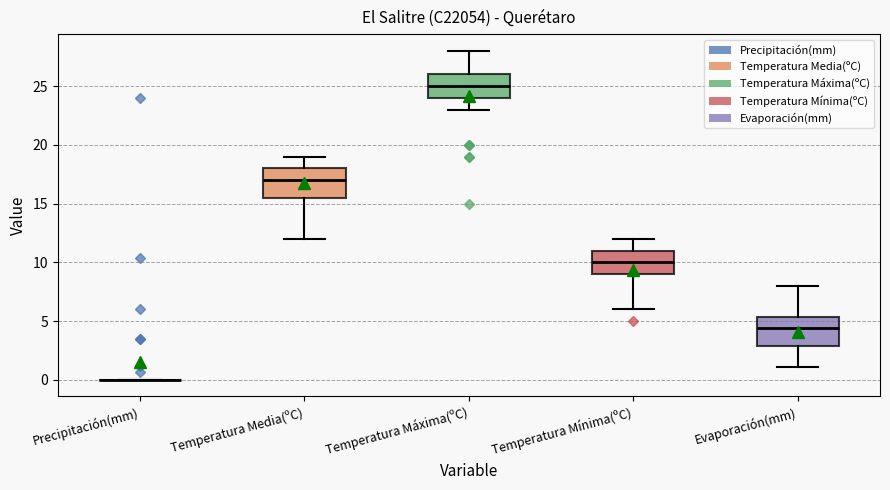

Reading left to right, read every box against the y-axis: the position of its median line, the range the box covers, and the ends of its whiskers. The values are not printed on the chart, so give them approximately, as read against the axis.

Precipitación(mm): box collapsed to a line at 0.0, whiskers 0.0 to 0.0
Temperatura Media(ºC): median 17.0, box 15.5 to 18.0, whiskers 12.0 to 19.0
Temperatura Máxima(ºC): median 25.0, box 24.0 to 26.0, whiskers 23.0 to 28.0
Temperatura Mínima(ºC): median 10.0, box 9.0 to 11.0, whiskers 6.0 to 12.0
Evaporación(mm): median 4.5, box 3.0 to 5.5, whiskers 1.0 to 8.0